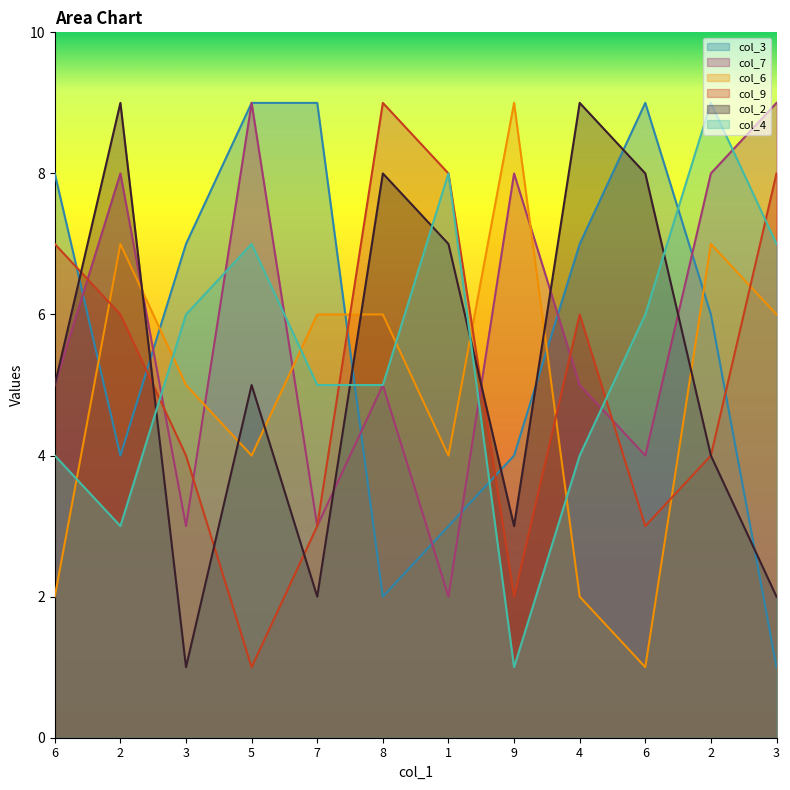

After their last crossing, which series has the higher values: col_4 or col_9?

col_9